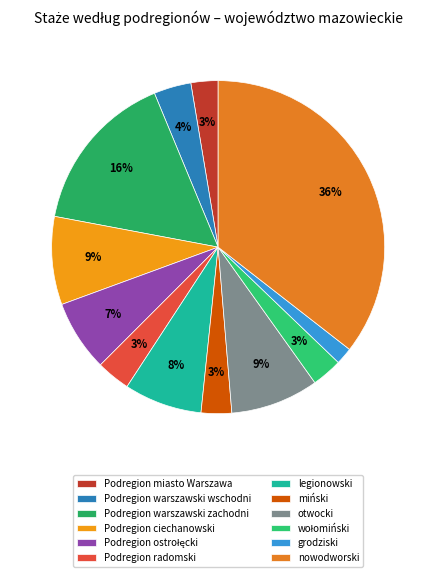

Is there a majority slice in this chart?

No